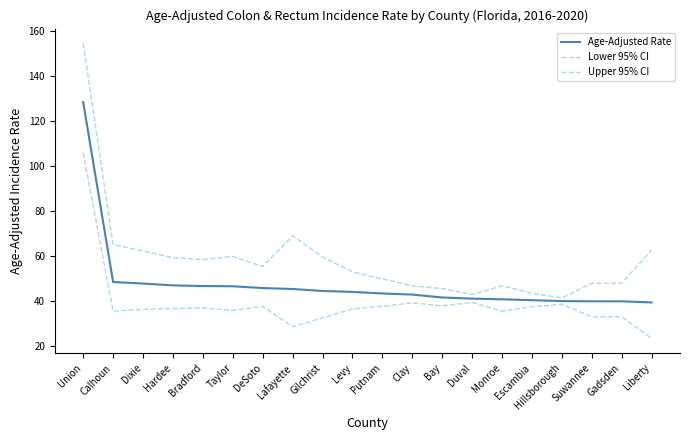

Reading left to right, what are all the values shown in this chart?

Age-Adjusted Rate: 128.5	48.4	47.7	46.9	46.6	46.5	45.7	45.3	44.4	44.0	43.3	42.8	41.5	41.0	40.7	40.3	39.9	39.8	39.8	39.3
Lower 95% CI: 106.0	35.4	36.2	36.6	36.8	35.8	37.5	28.5	32.4	36.4	37.6	39.1	37.8	39.3	35.4	37.4	38.5	32.9	32.9	23.3
Upper 95% CI: 154.7	65.1	62.2	59.2	58.4	59.8	55.3	69.0	59.6	52.9	49.8	46.7	45.5	42.8	46.7	43.4	41.3	47.8	47.8	62.7